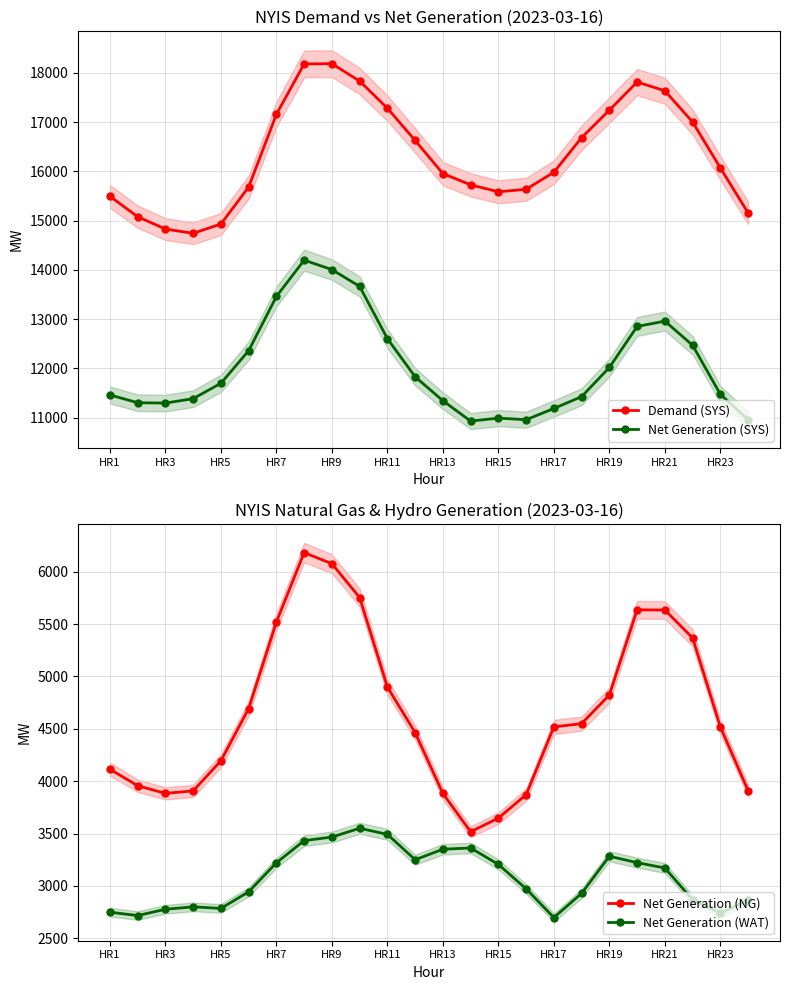

How many lines are shown in the chart?

4